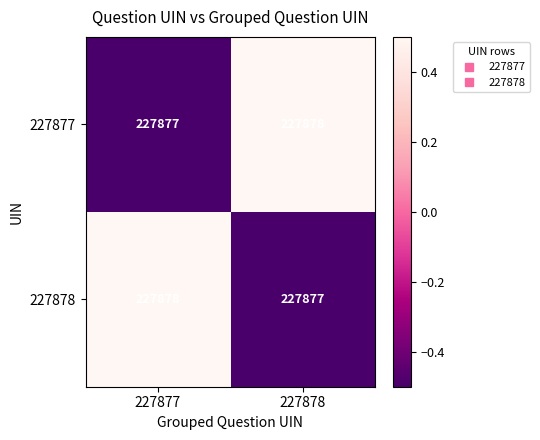

What is the total value across all series at 227878?

455755